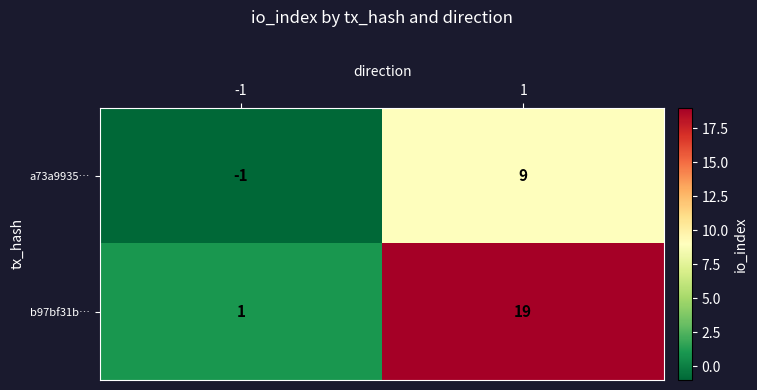

Reading right to left, extract all data points from this chart.

a73a9935…: 1=9	-1=-1
b97bf31b…: 1=19	-1=1